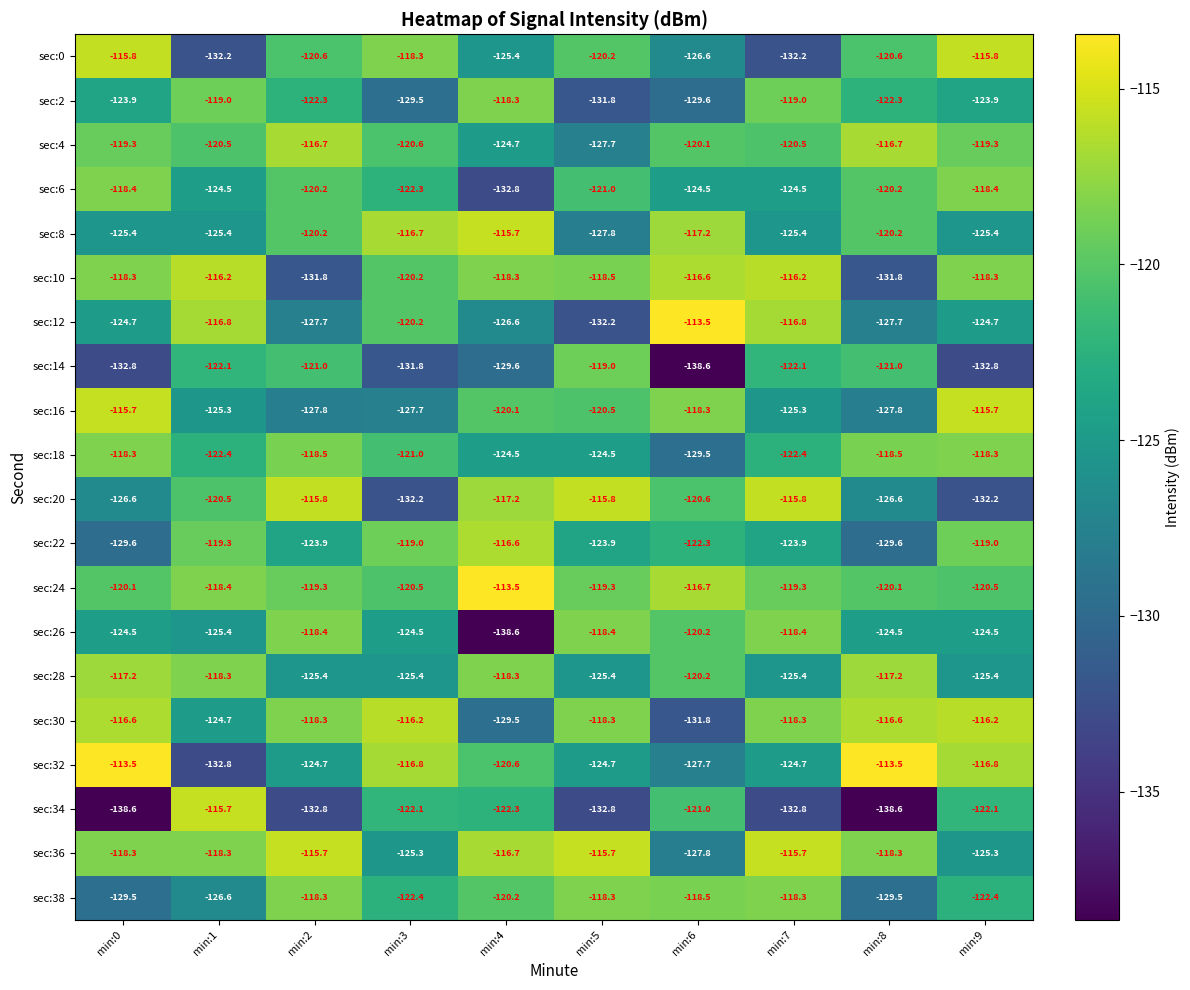

What is the sum of all sec:14 values?

-1270.8